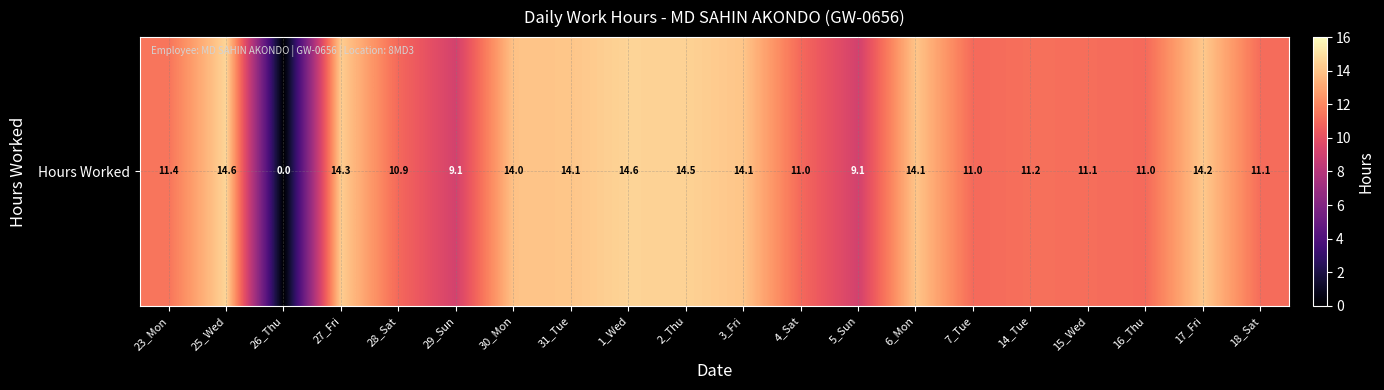

How many positive values are there?

19